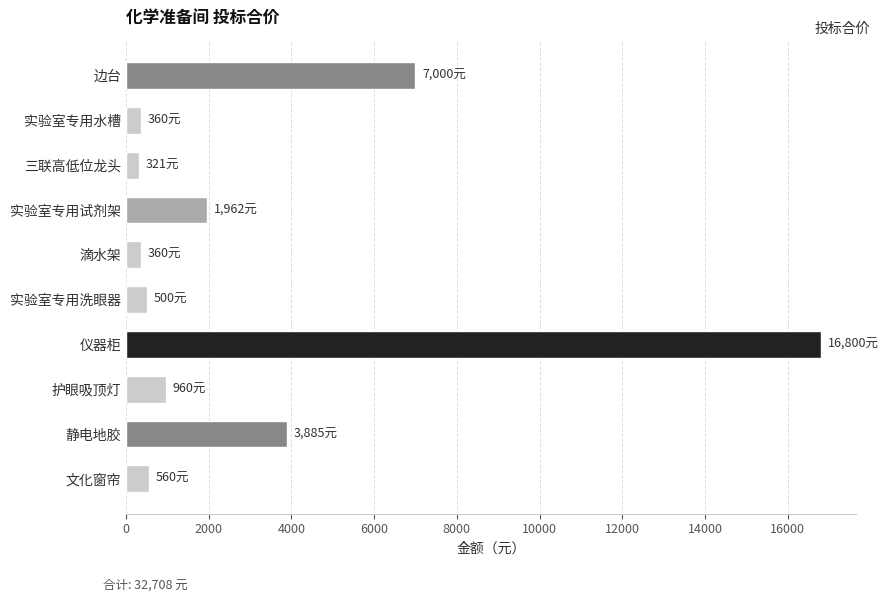

How many data points does each series have?

10